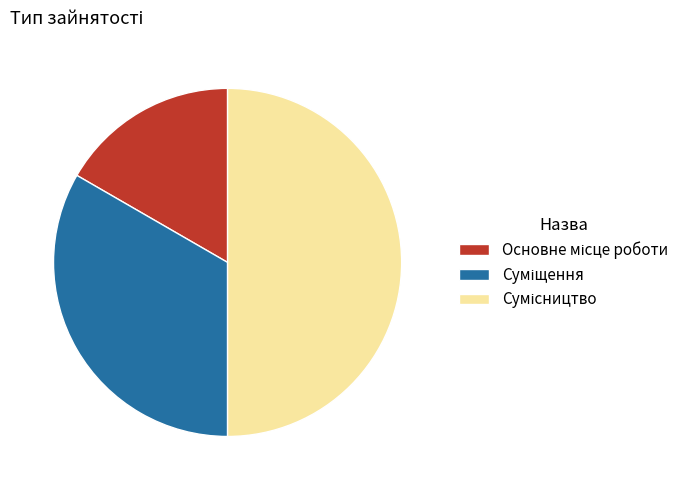

What percentage is the Основне місце роботи slice, to the nearest percent?

17%